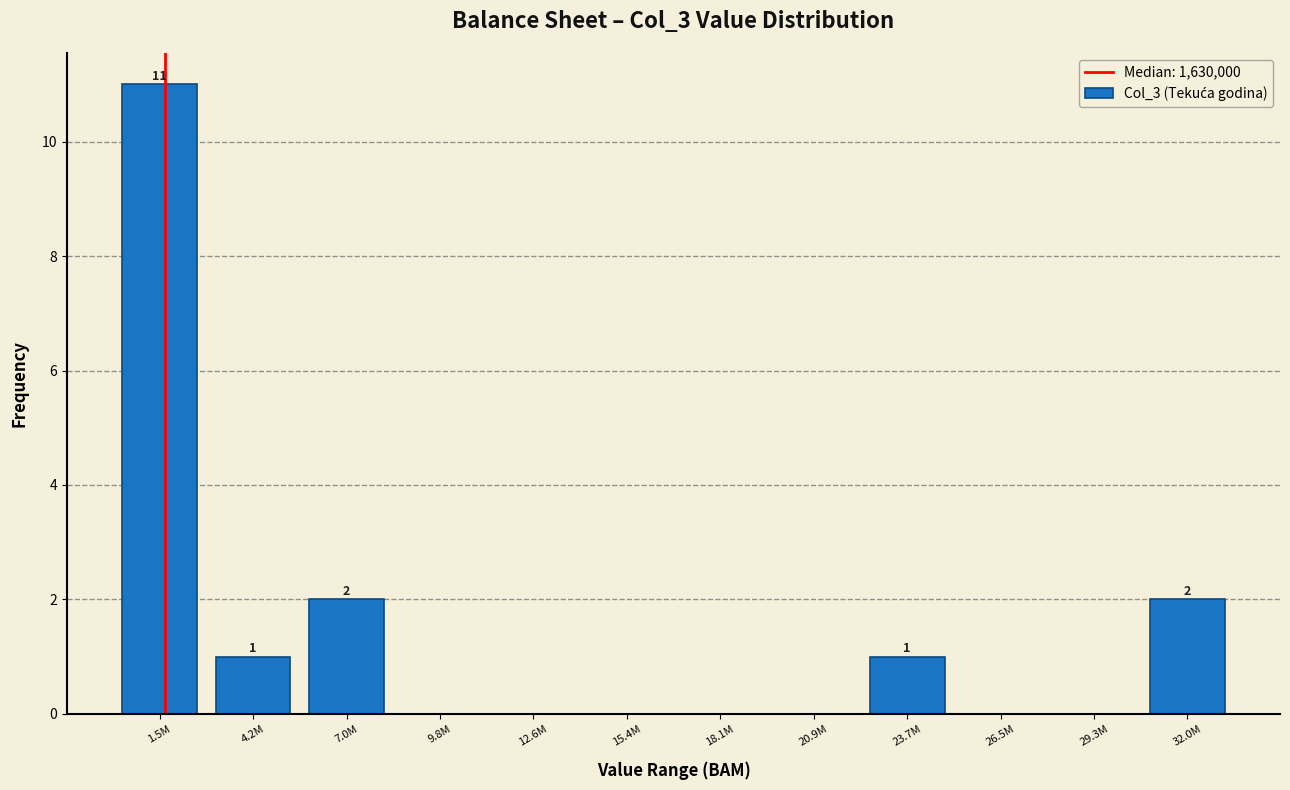

Reading left to right, extract all data points from this chart.

1.5M=11	4.2M=1	7.0M=2	9.8M=0	12.6M=0	15.4M=0	18.1M=0	20.9M=0	23.7M=1	26.5M=0	29.3M=0	32.0M=2